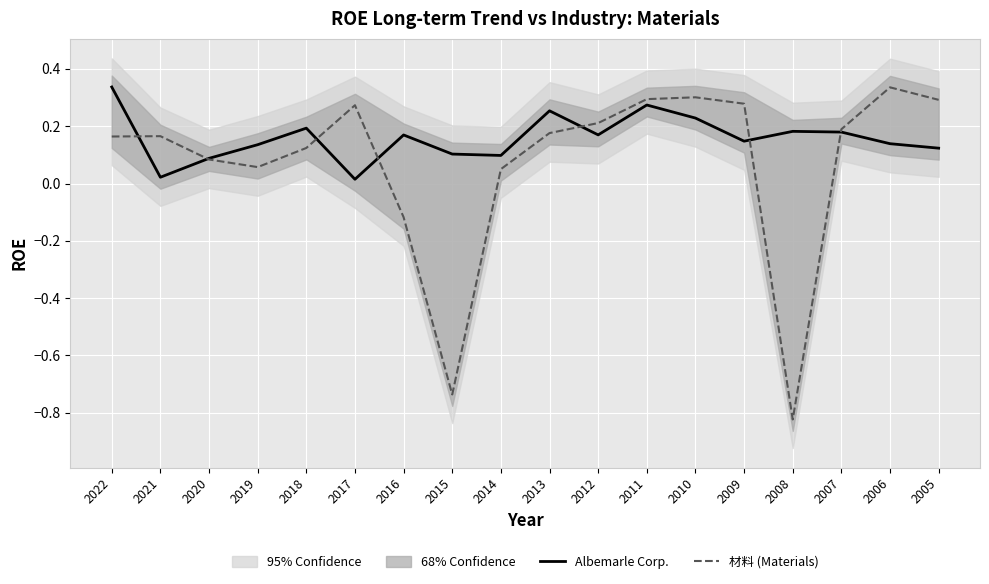

Where does the 材料 (Materials) series first go above 0?

2022